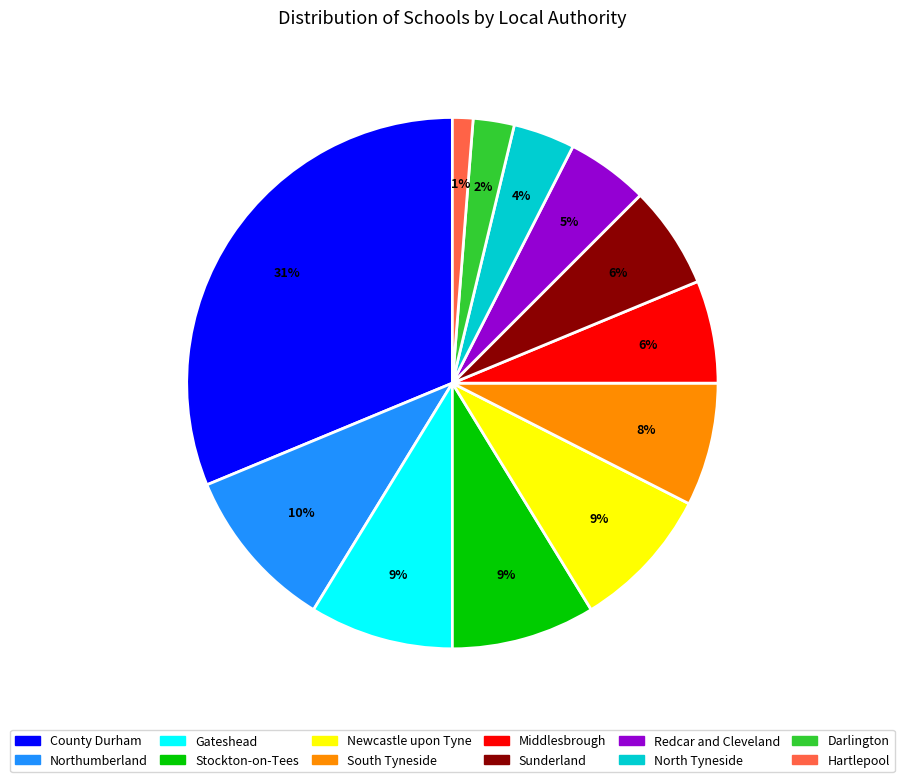

True or false: Middlesbrough accounts for 6% of the total.

True